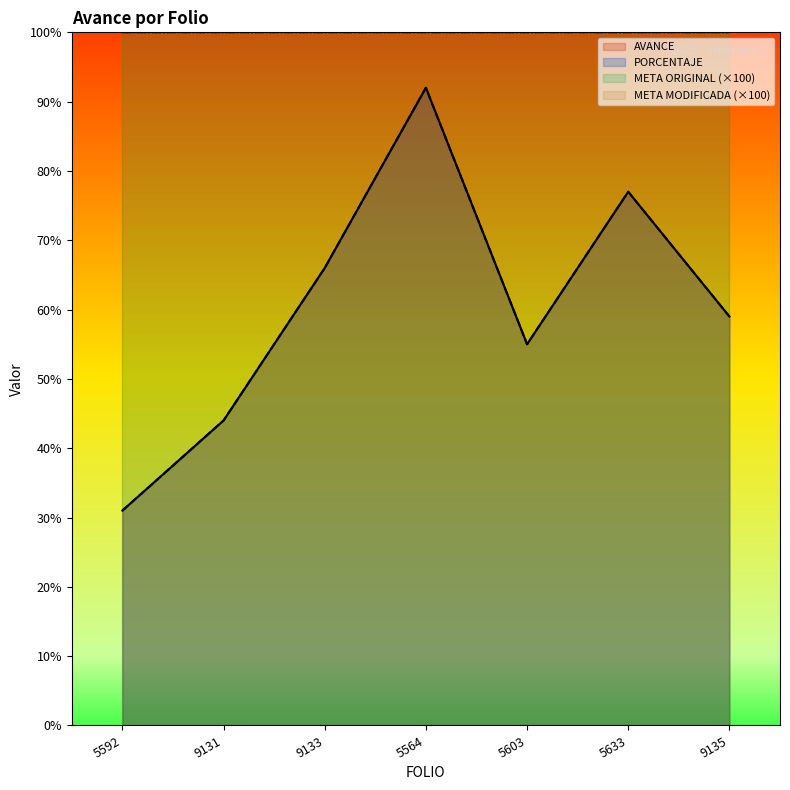

How many data points in AVANCE are above 59?

3